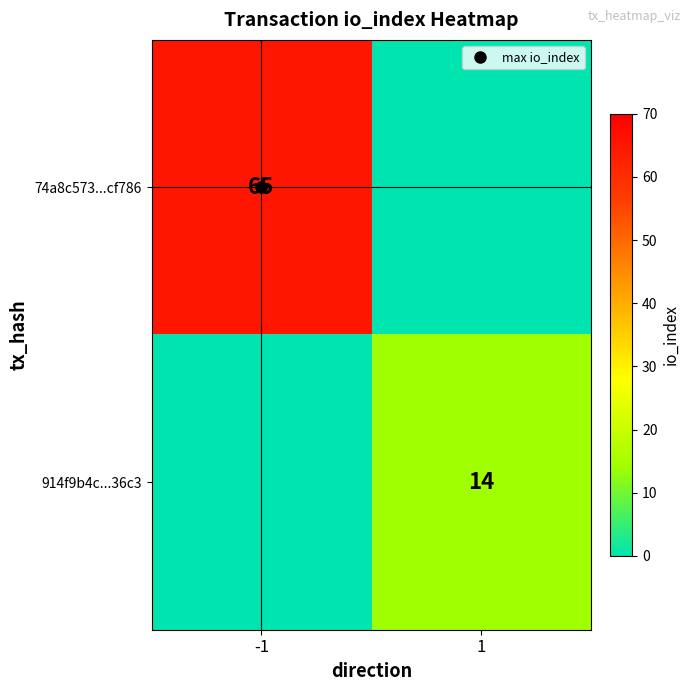

At which category is the sum across all series the highest?

-1